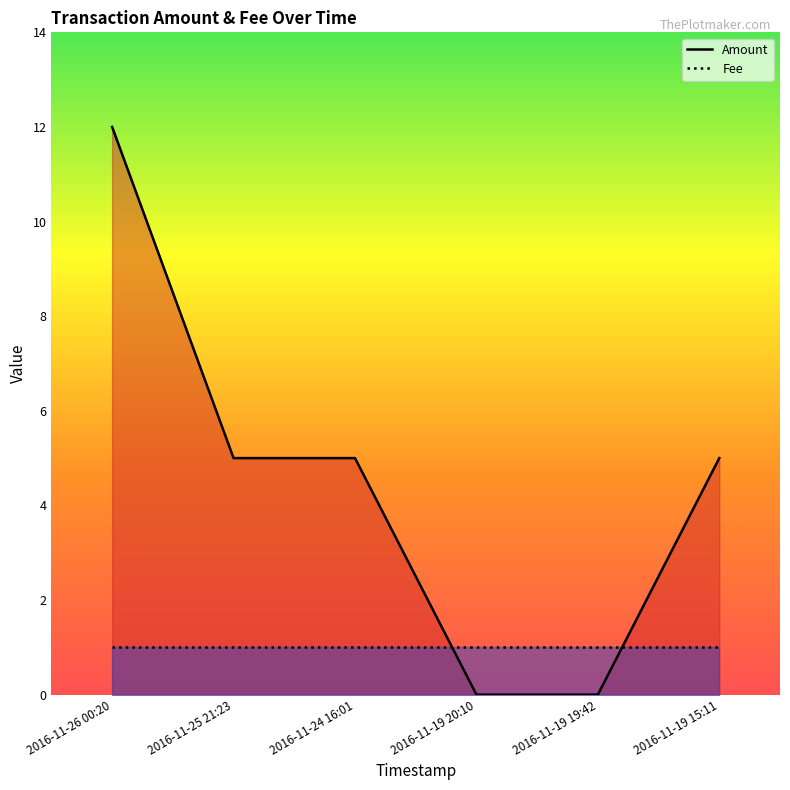

What value does the data have at 2016-11-19 15:11, to the nearest 5?

5